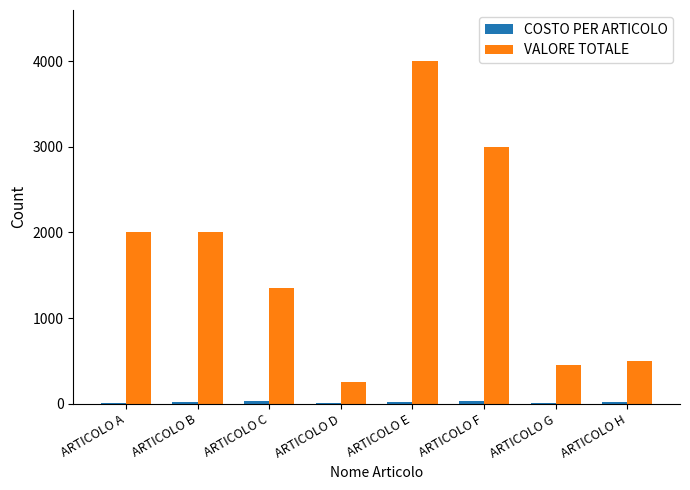

True or false: VALORE TOTALE has a value of 704 at ARTICOLO F.

False